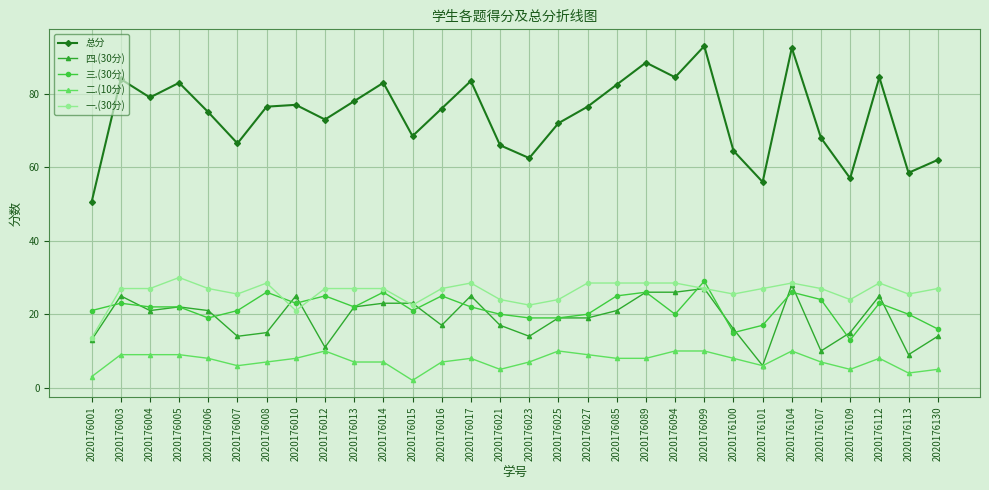

How many lines are shown in the chart?

5